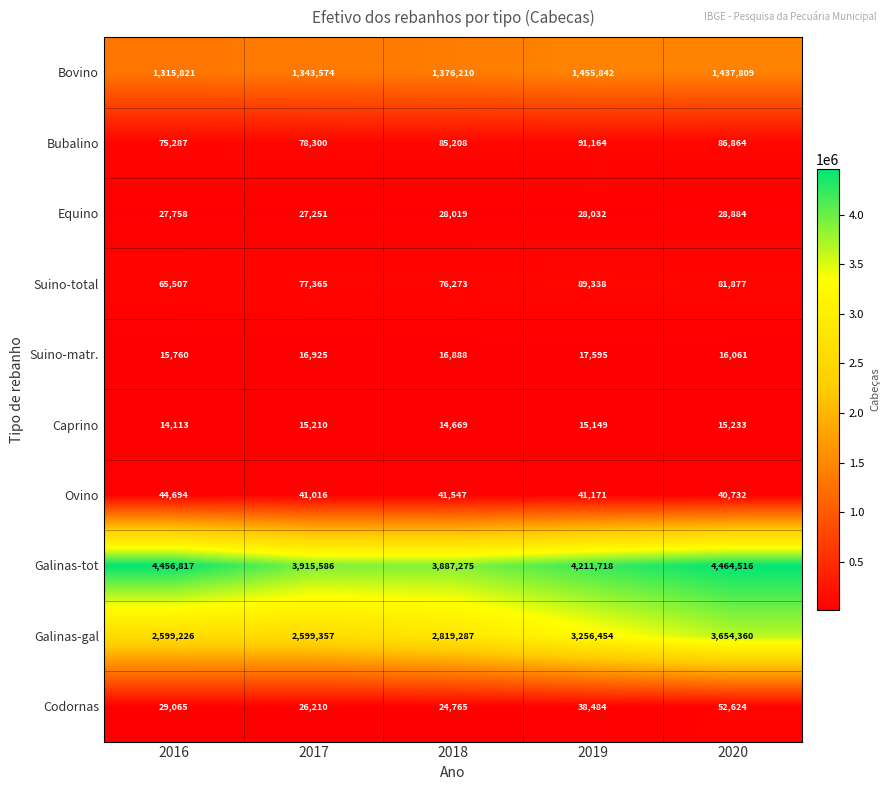

Is it true that Ovino equals 55225 at 2017?

False